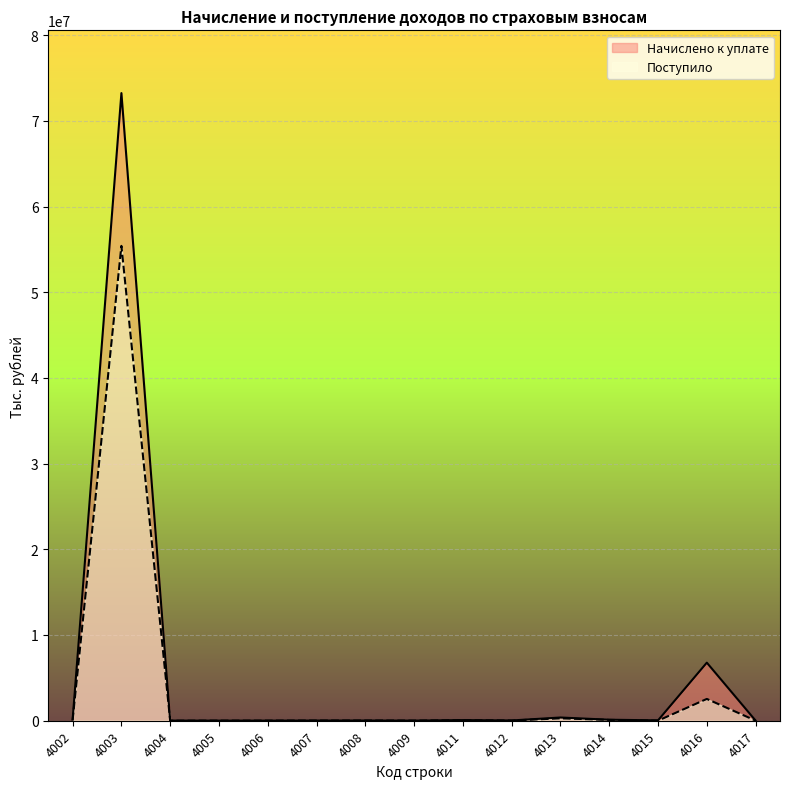

True or false: Начислено к уплате has a value of 365186 at 4013.

True